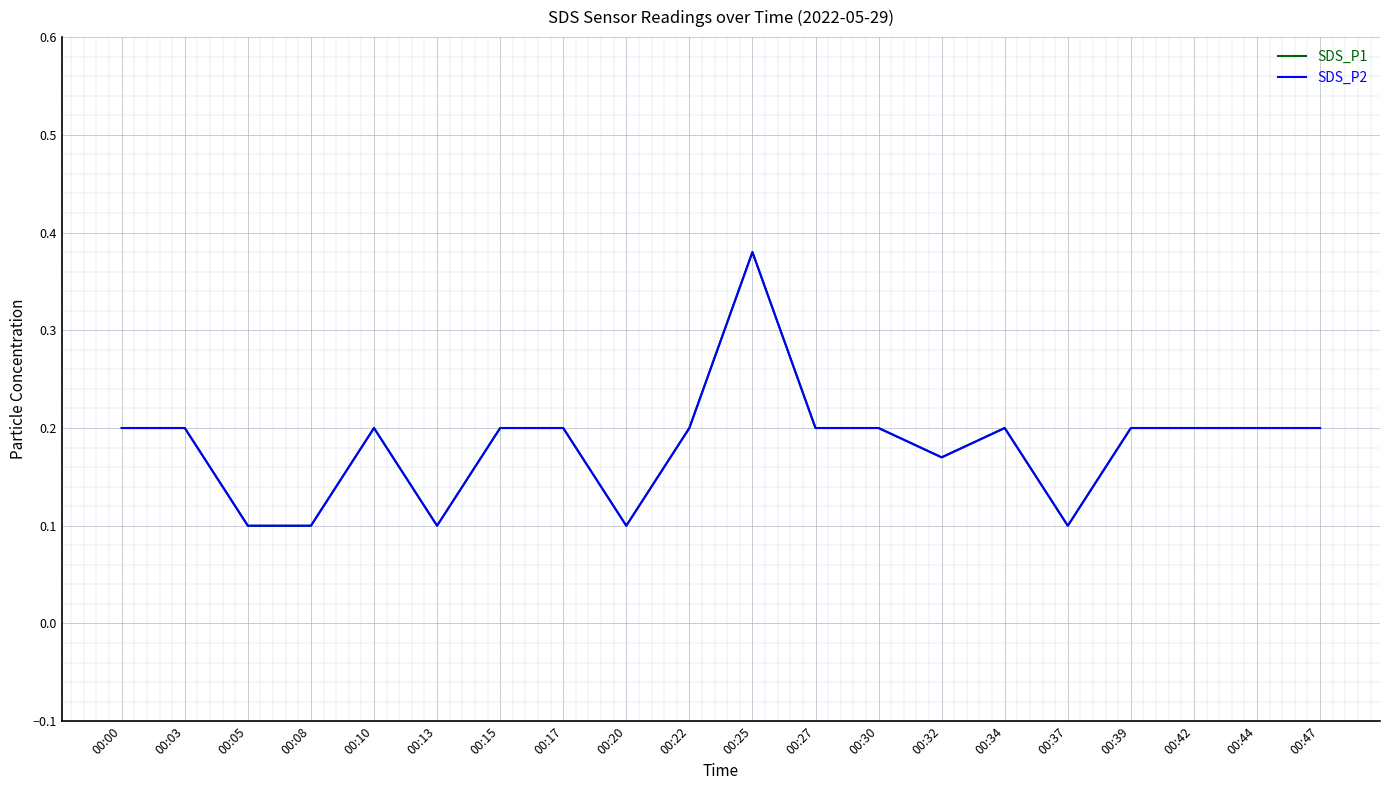

The value of SDS_P2 at 00:05 is 0.2. True or false?

False